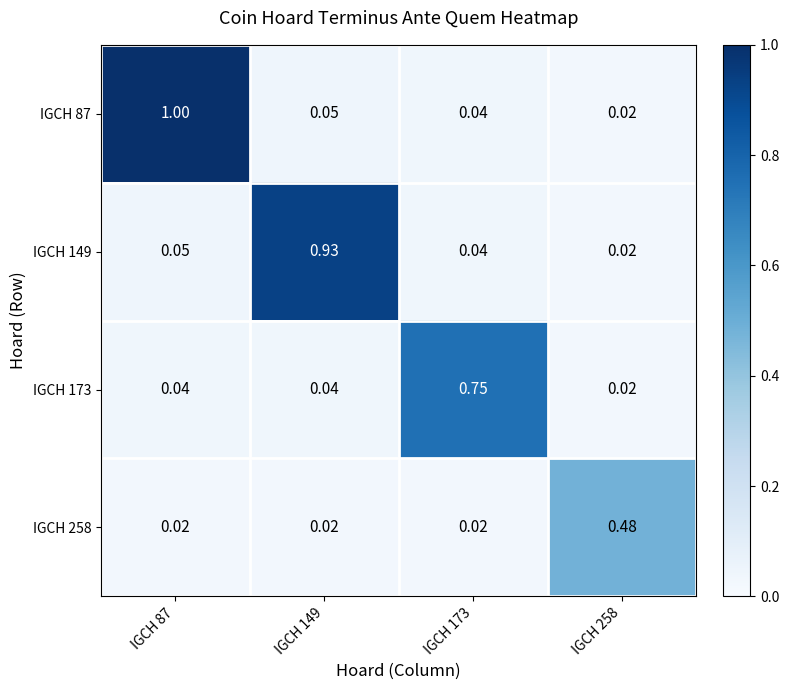

Rank the series at IGCH 173 from highest to lowest value.

IGCH 173, IGCH 87, IGCH 149, IGCH 258